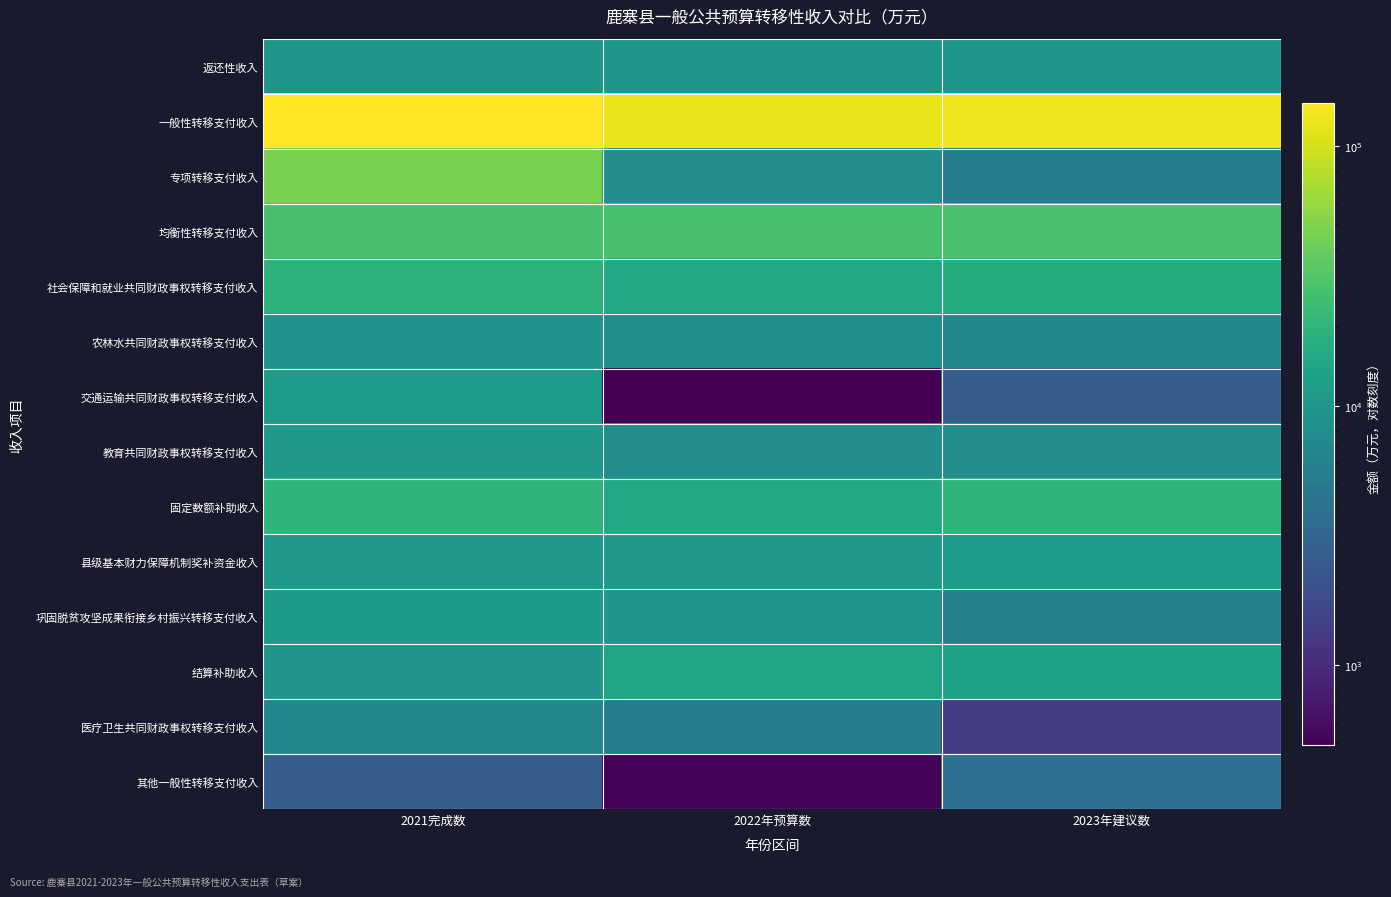

Rank the series at 2022年预算数 from highest to lowest value.

一般性转移支付收入, 均衡性转移支付收入, 社会保障和就业共同财政事权转移支付收入, 固定数额补助收入, 结算补助收入, 县级基本财力保障机制奖补资金收入, 返还性收入, 巩固脱贫攻坚成果衔接乡村振兴转移支付收入, 农林水共同财政事权转移支付收入, 专项转移支付收入, 教育共同财政事权转移支付收入, 医疗卫生共同财政事权转移支付收入, 其他一般性转移支付收入, 交通运输共同财政事权转移支付收入